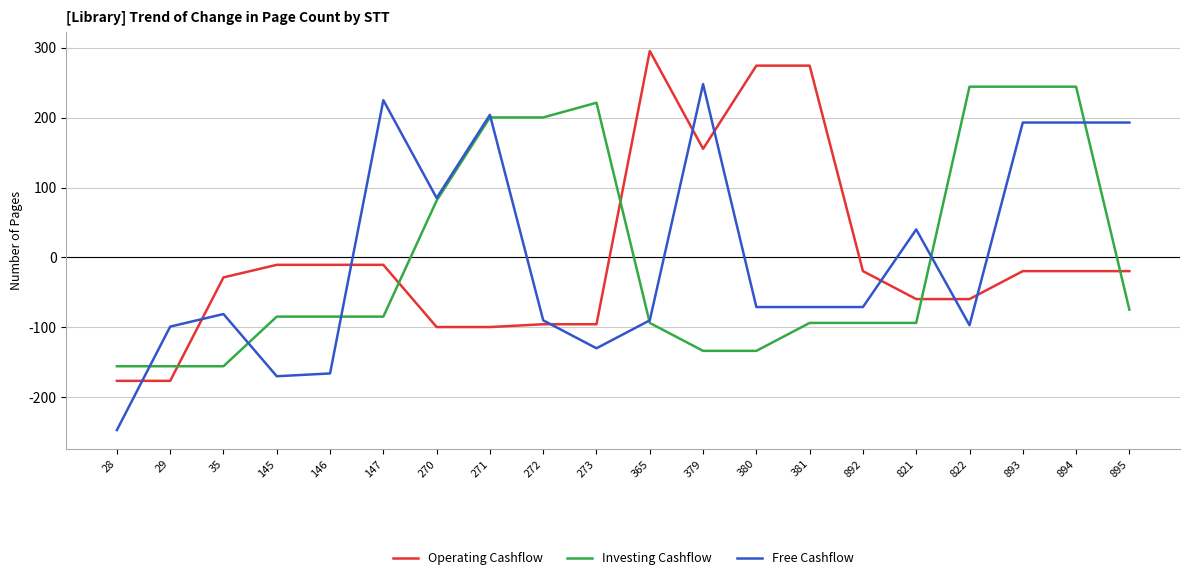

At 35, list the series in order from smallest to largest.

Investing Cashflow, Free Cashflow, Operating Cashflow